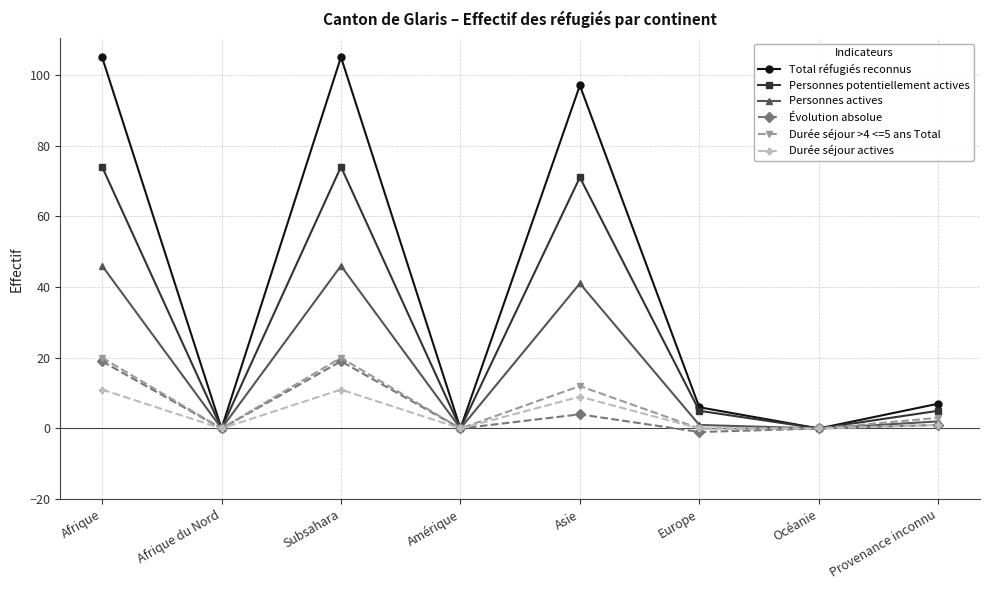

What is the label of the 6th point from the left?

Europe